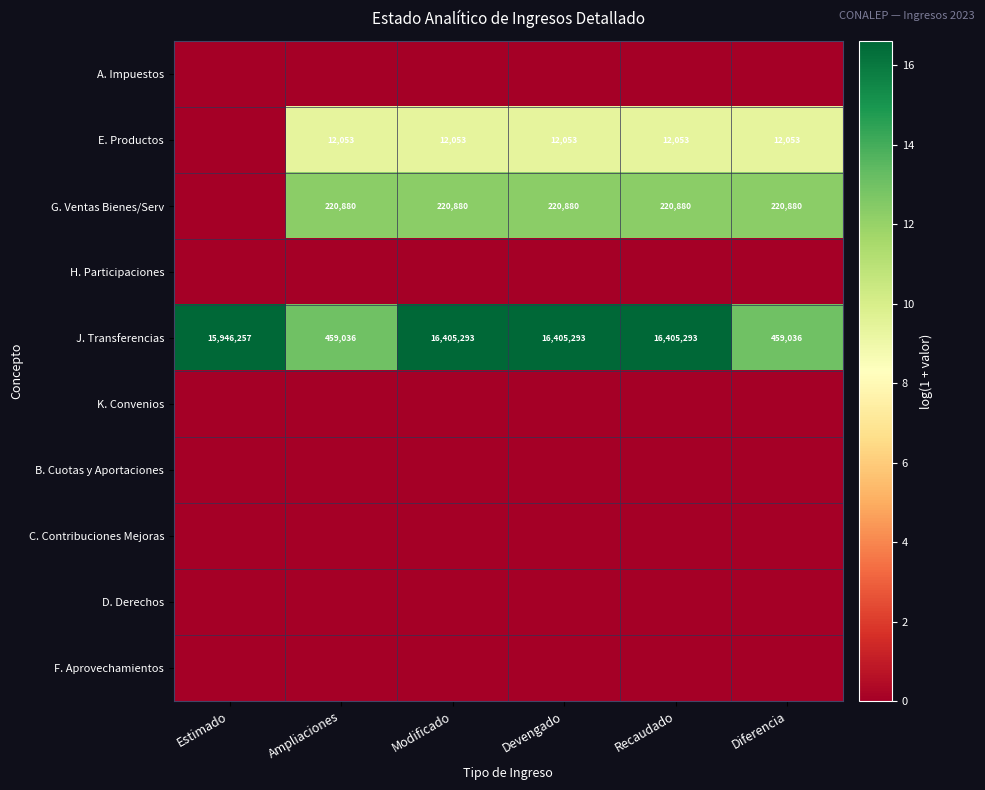

Where is J. Transferencias nearest to the value 8432164?

Estimado